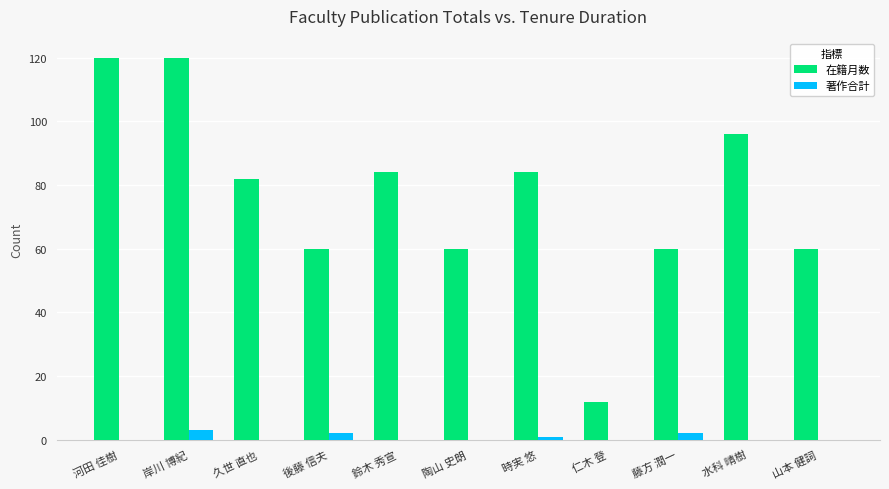

What is the sum of all 著作合計 values?

8